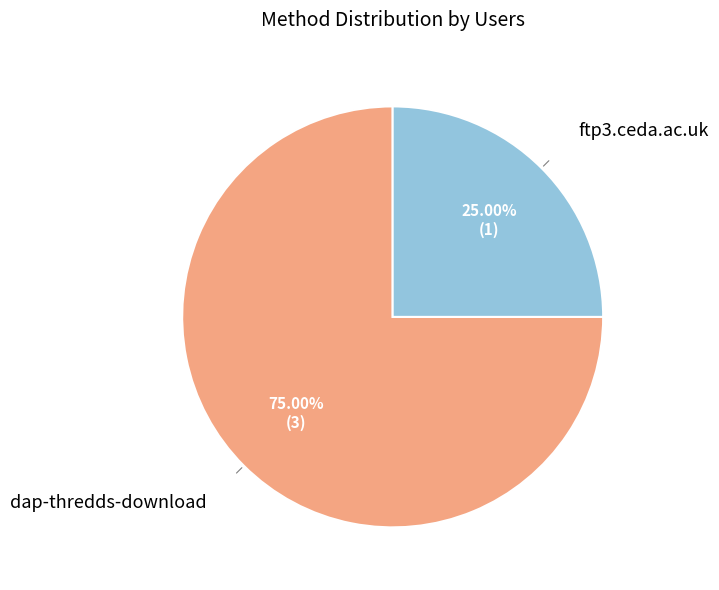

Is there a majority slice in this chart?

Yes